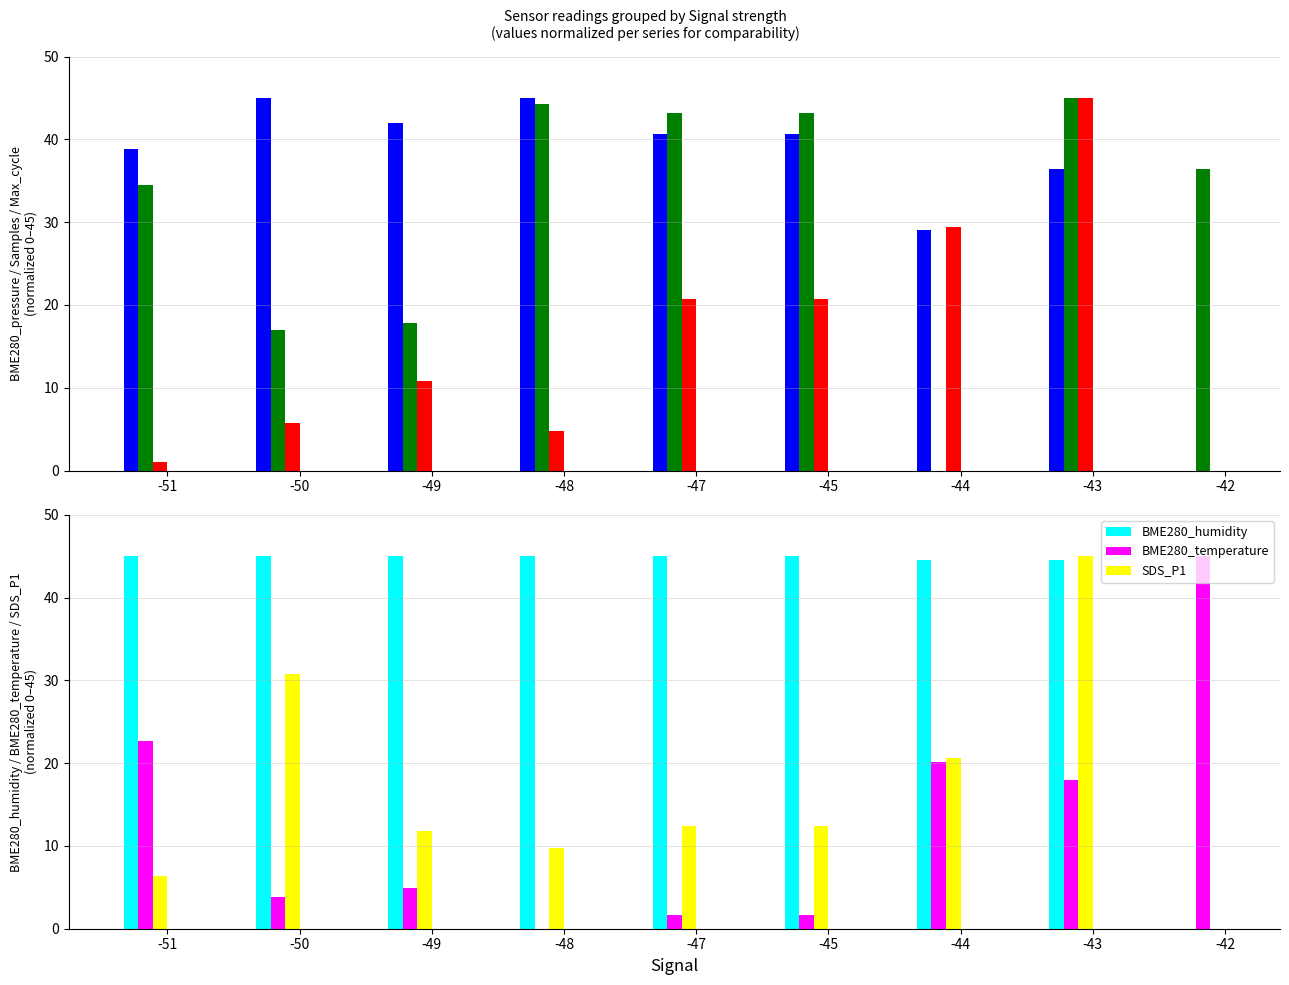

Which series changed the most between -48 and -45?

Max_cycle